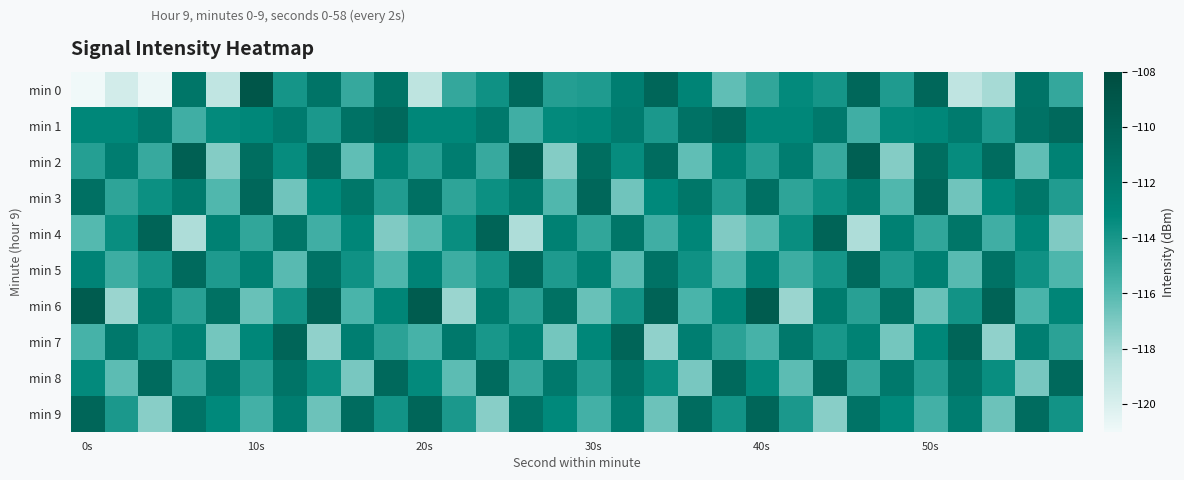

At how many categories does at least one series exceed -113?

30